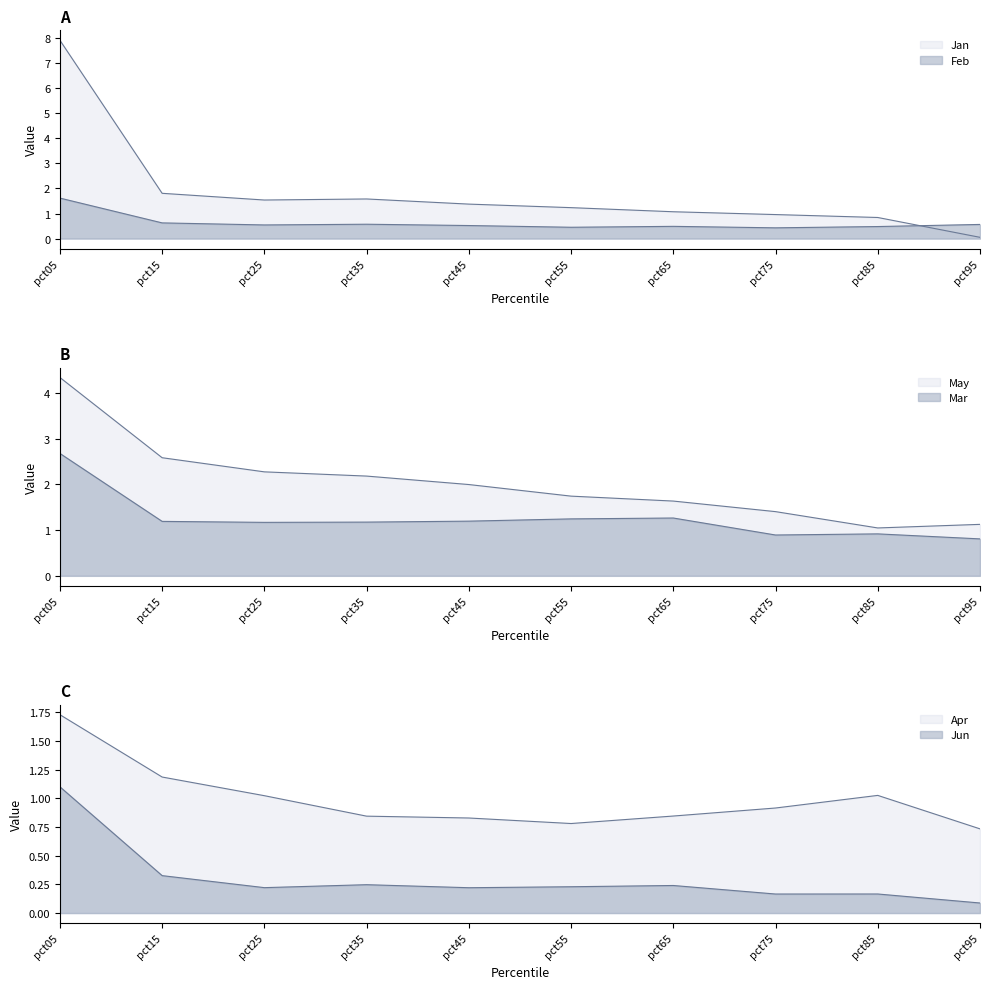

How many lines are shown in the chart?

6